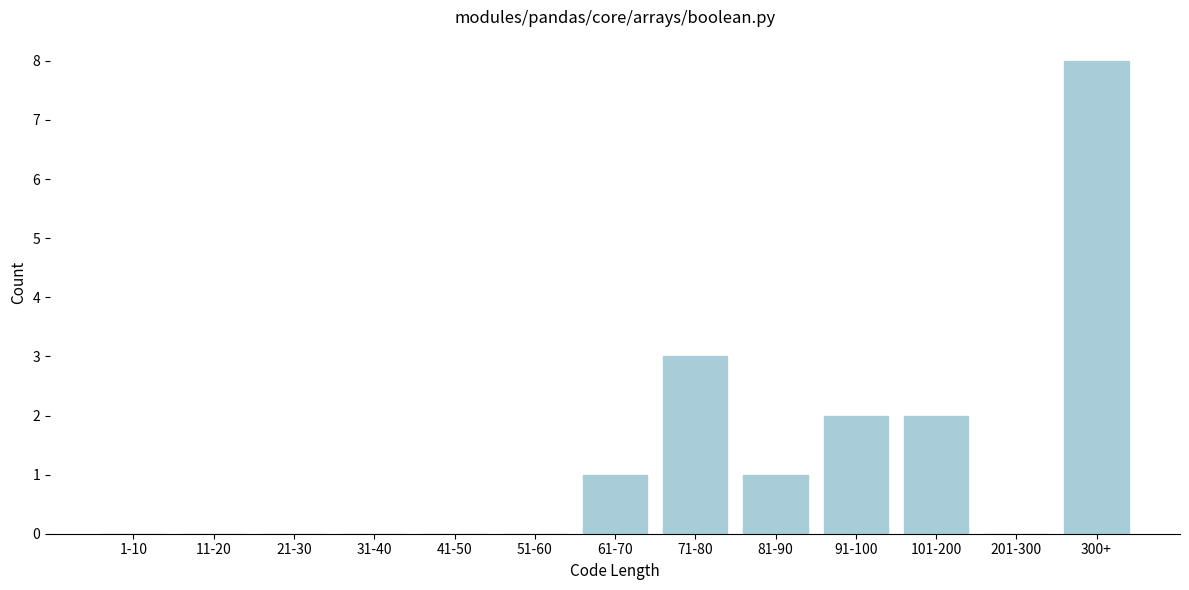

Reading left to right, transcribe all the data shown in this chart.

1-10=0	11-20=0	21-30=0	31-40=0	41-50=0	51-60=0	61-70=1	71-80=3	81-90=1	91-100=2	101-200=2	201-300=0	300+=8